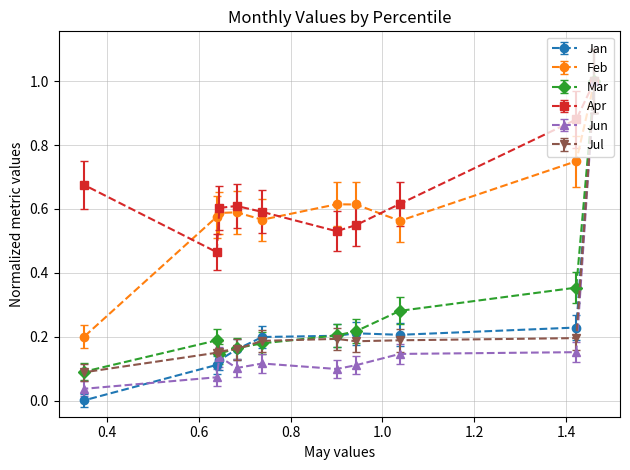

How many lines are shown in the chart?

6